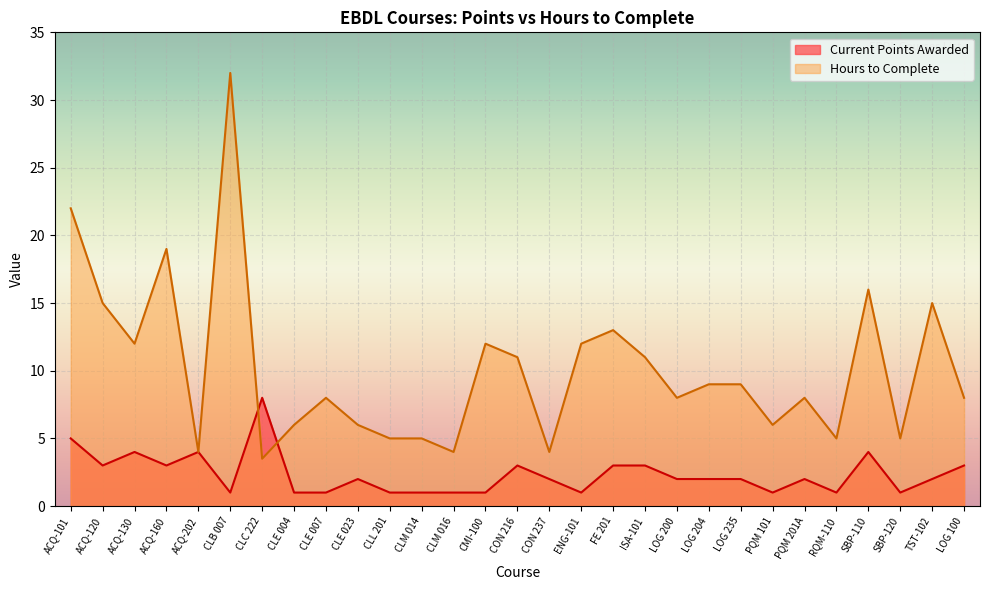

At which category does Hours to Complete reach its first local peak?

ACQ-160